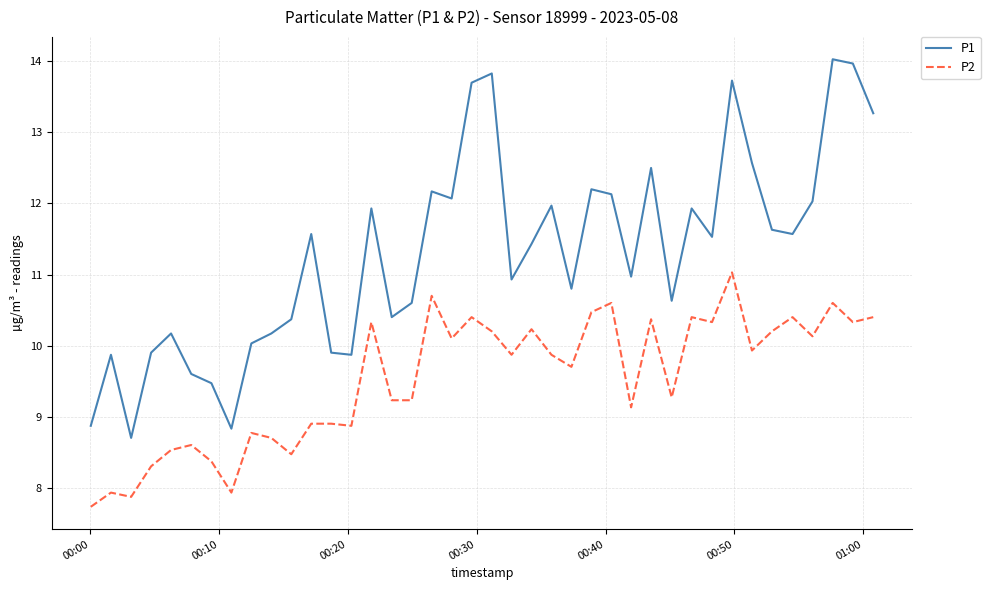

True or false: P2 and P1 intersect in this chart.

False